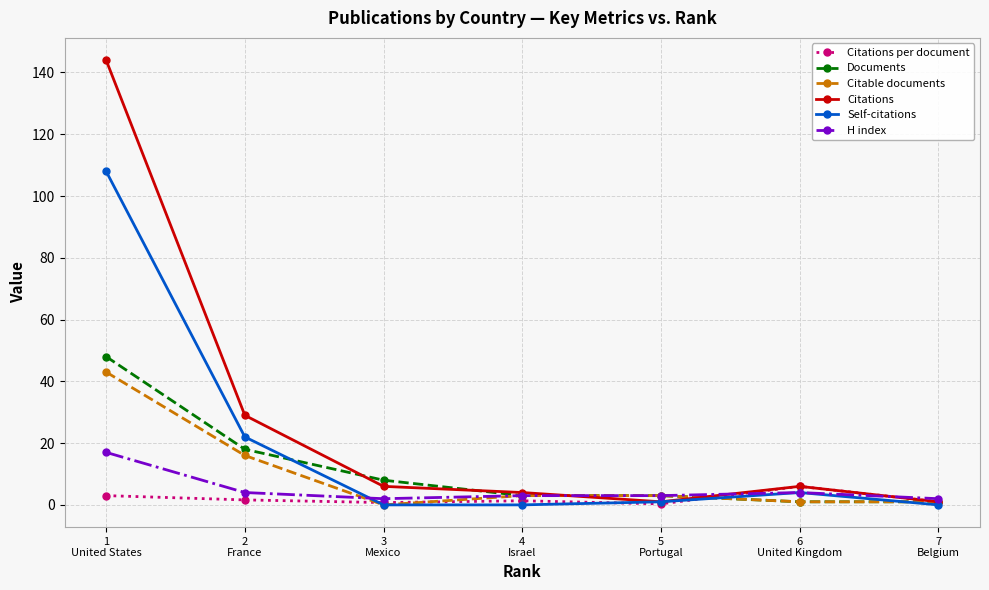

At which label does Self-citations reach its peak?

1
United States